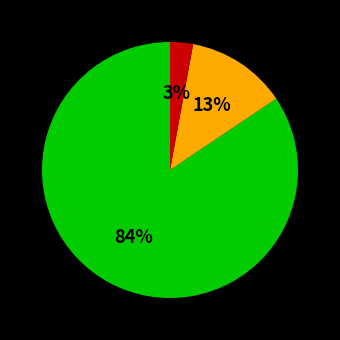

To the nearest percent, what is the average slice percentage?

33%